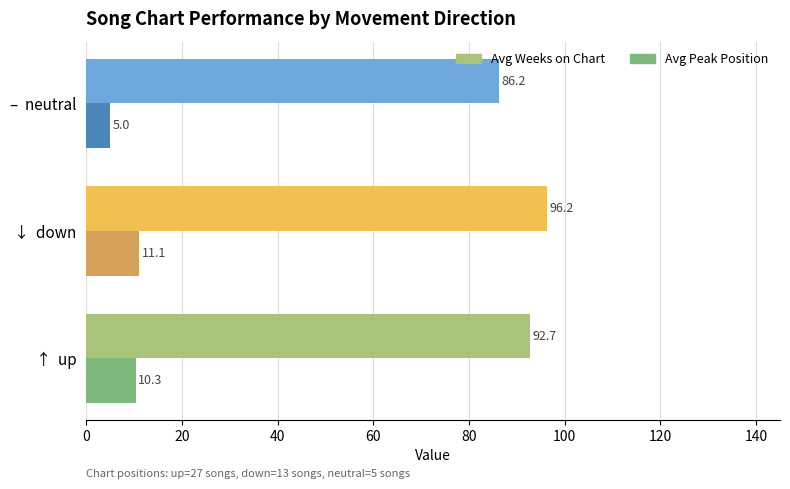

The value of Avg Weeks on Chart at ↓  down is 30.2. True or false?

False